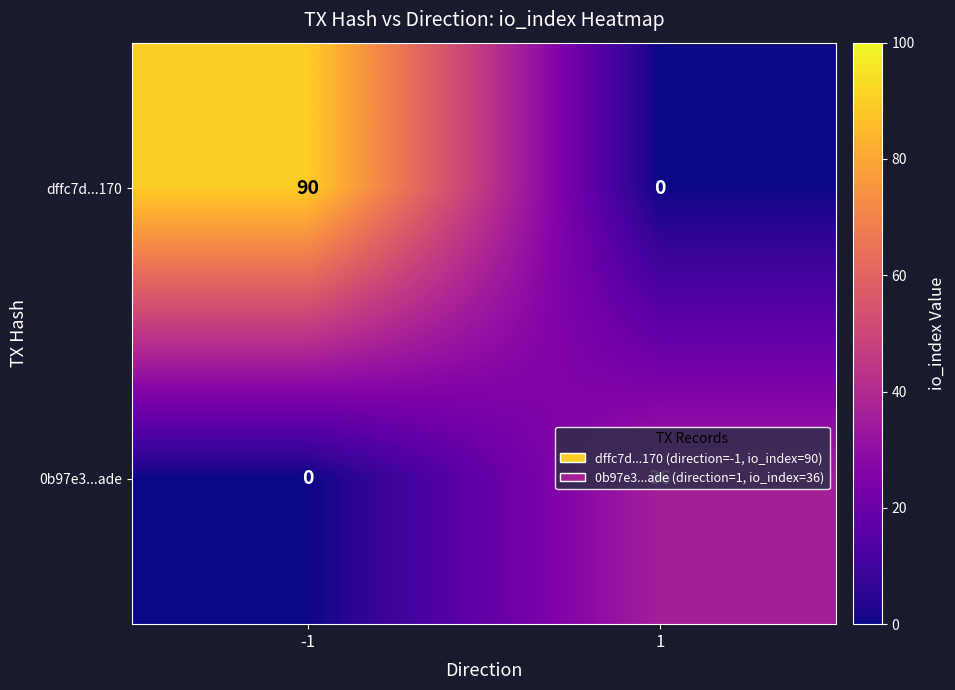

At -1, list the series in order from smallest to largest.

0b97e3...ade, dffc7d...170